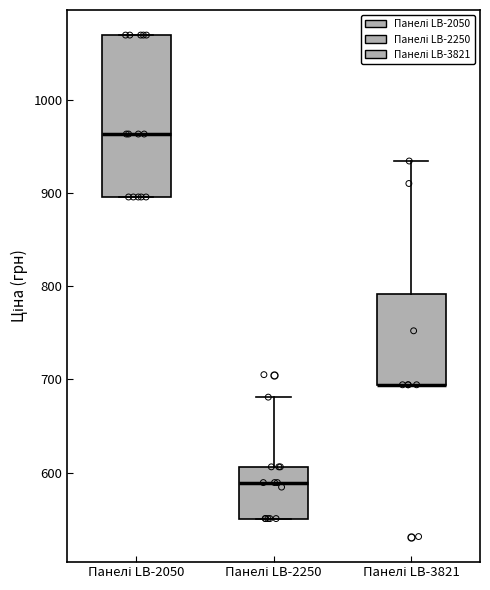

Comparing the boxes themselves (not the whiskers), which one is the tallest?

Панелі LB-2050